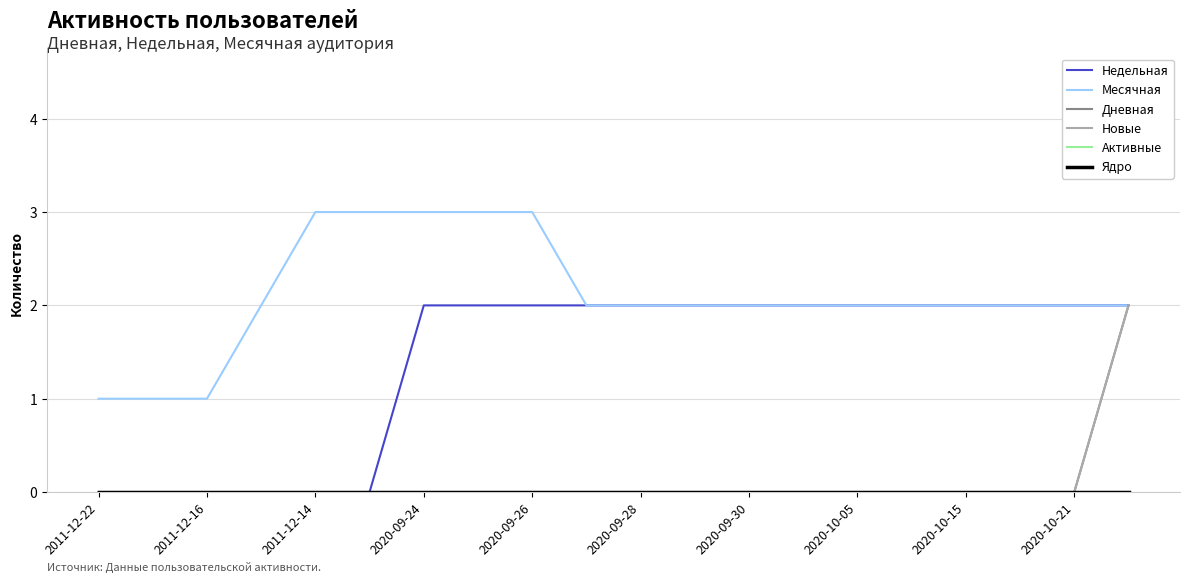

True or false: Месячная and Дневная cross at least once.

False